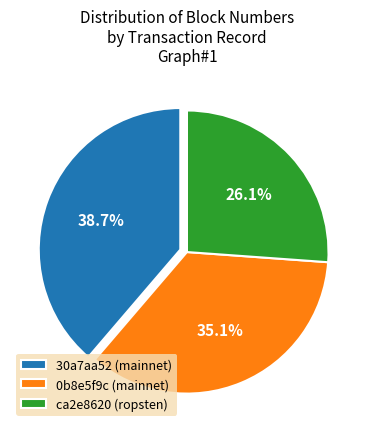

What is the largest slice in the pie chart?

30a7aa52 (mainnet)